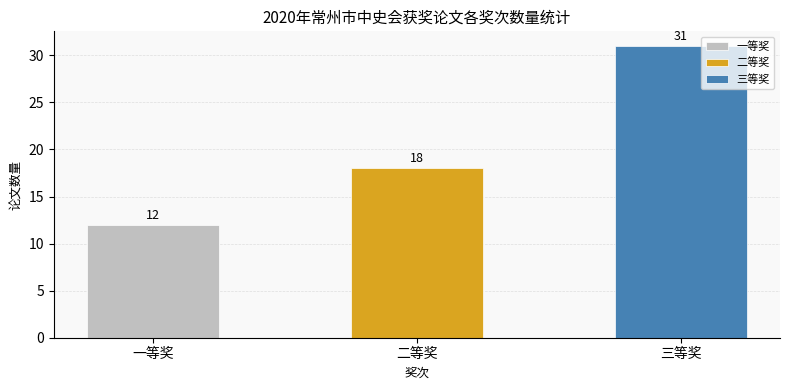

What is the sum of the values at 二等奖 and 三等奖?

49